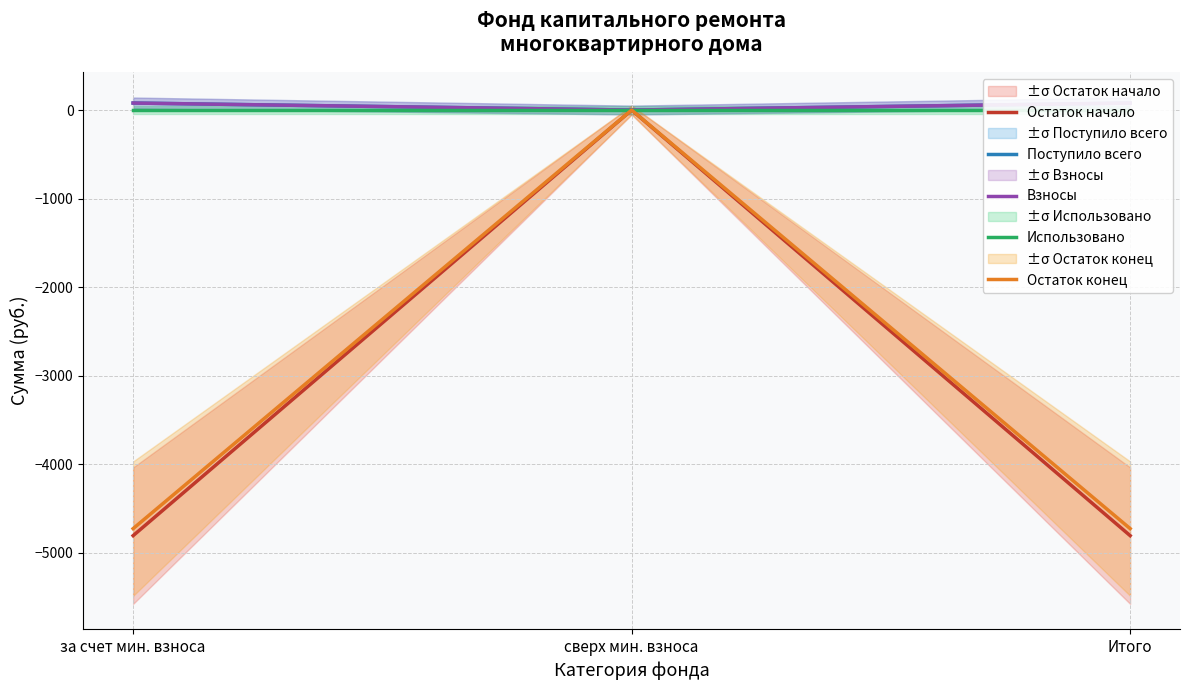

What is the difference between the maximum and minimum values in the Взносы series?

79.3